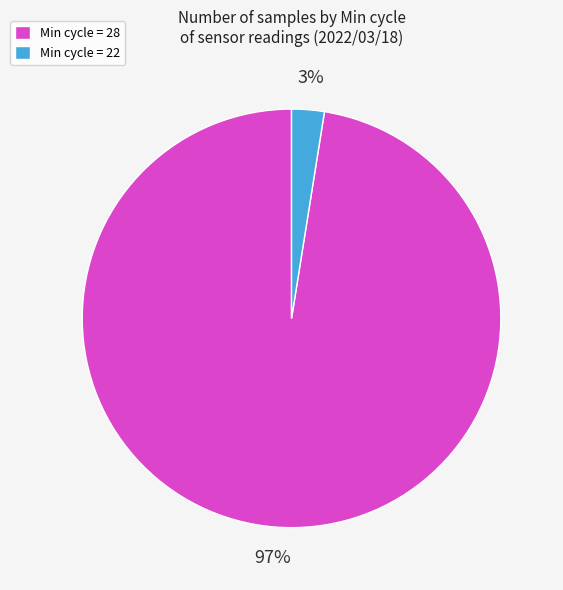

What is the smallest slice in the pie chart?

Min cycle = 22